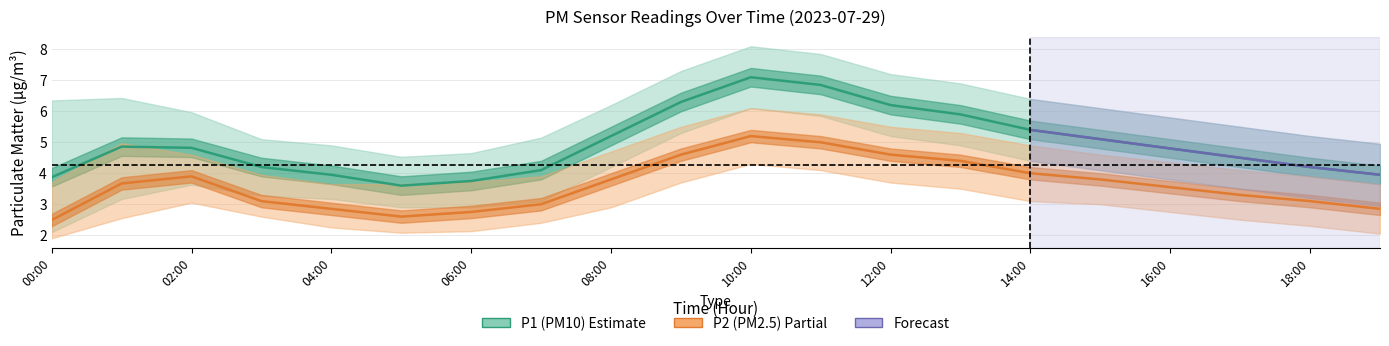

In P1 (PM10), how many points are lower than both neighbors (excluding endpoints)?

1